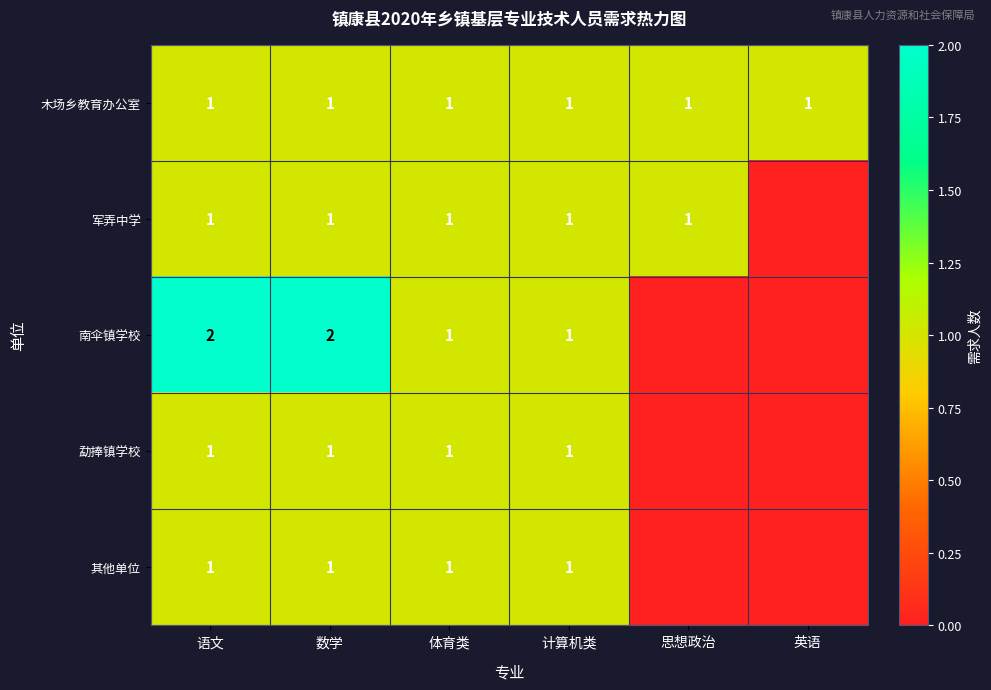

What is the total value across all series at 数学?

6